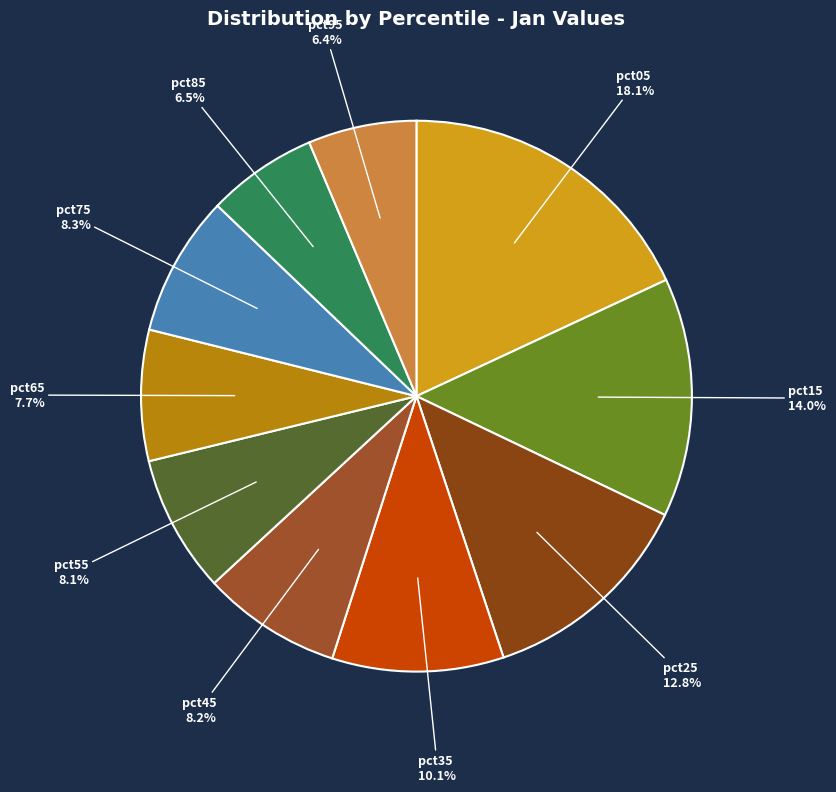

What portion of the pie excludes pct55?

91.9%